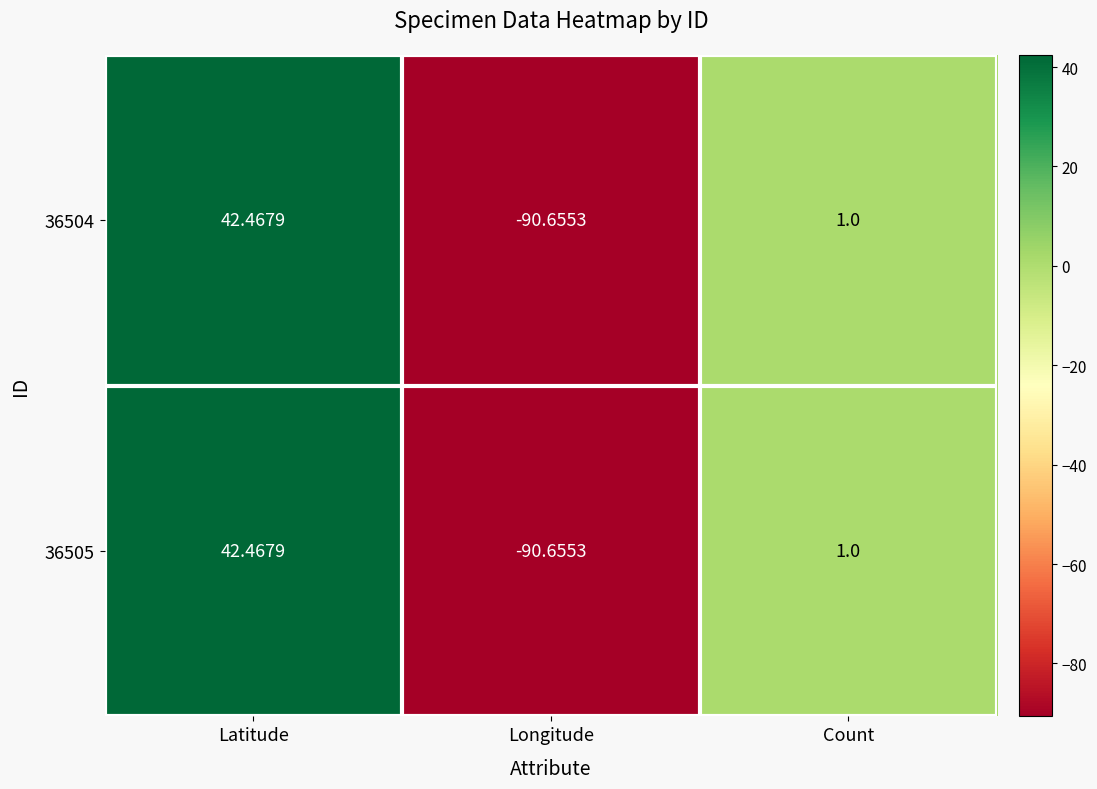

How many values in 36504 are below zero?

1